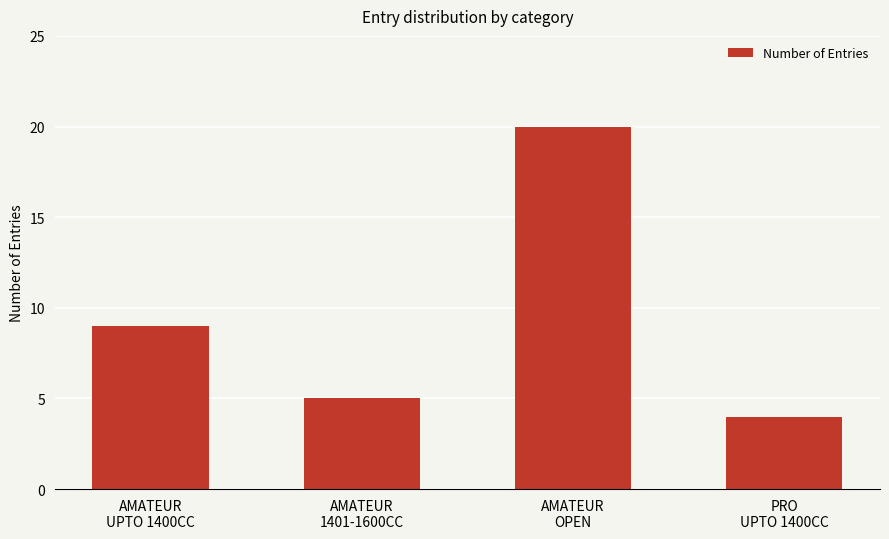

What is the label of the 2nd bar from the left?

AMATEUR
1401-1600CC